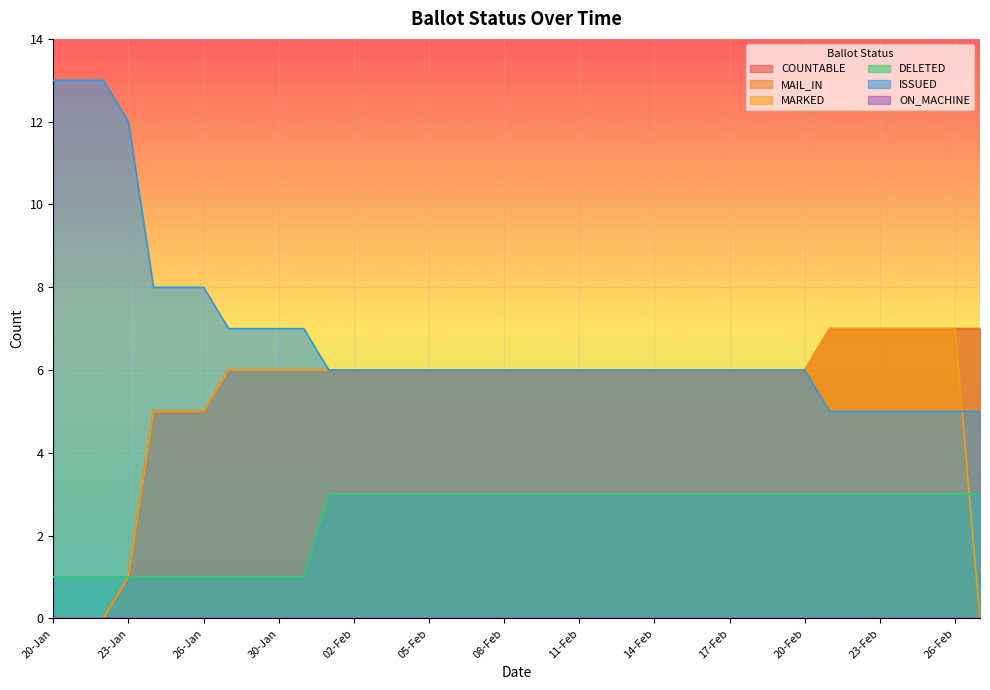

At which category is the sum across all series the highest?

21-Feb